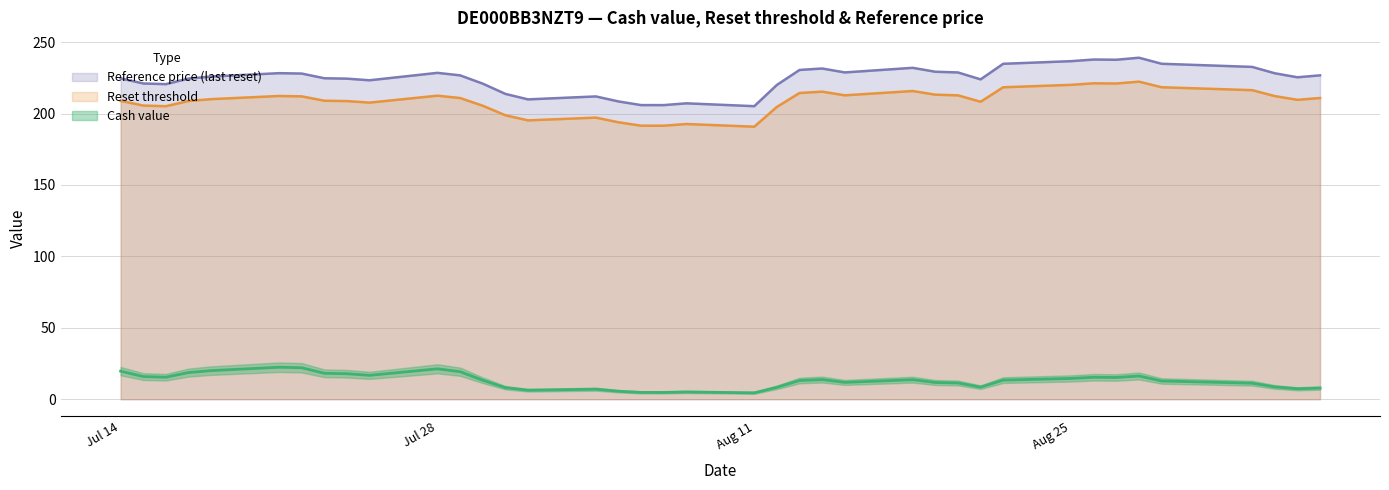

What is the lowest value of the Reference price (last reset) series?

205.2